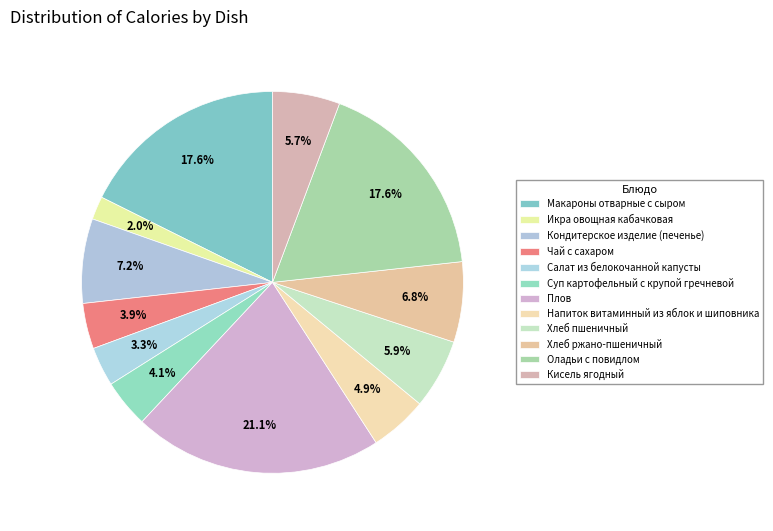

Count the number of slices in the pie.

12